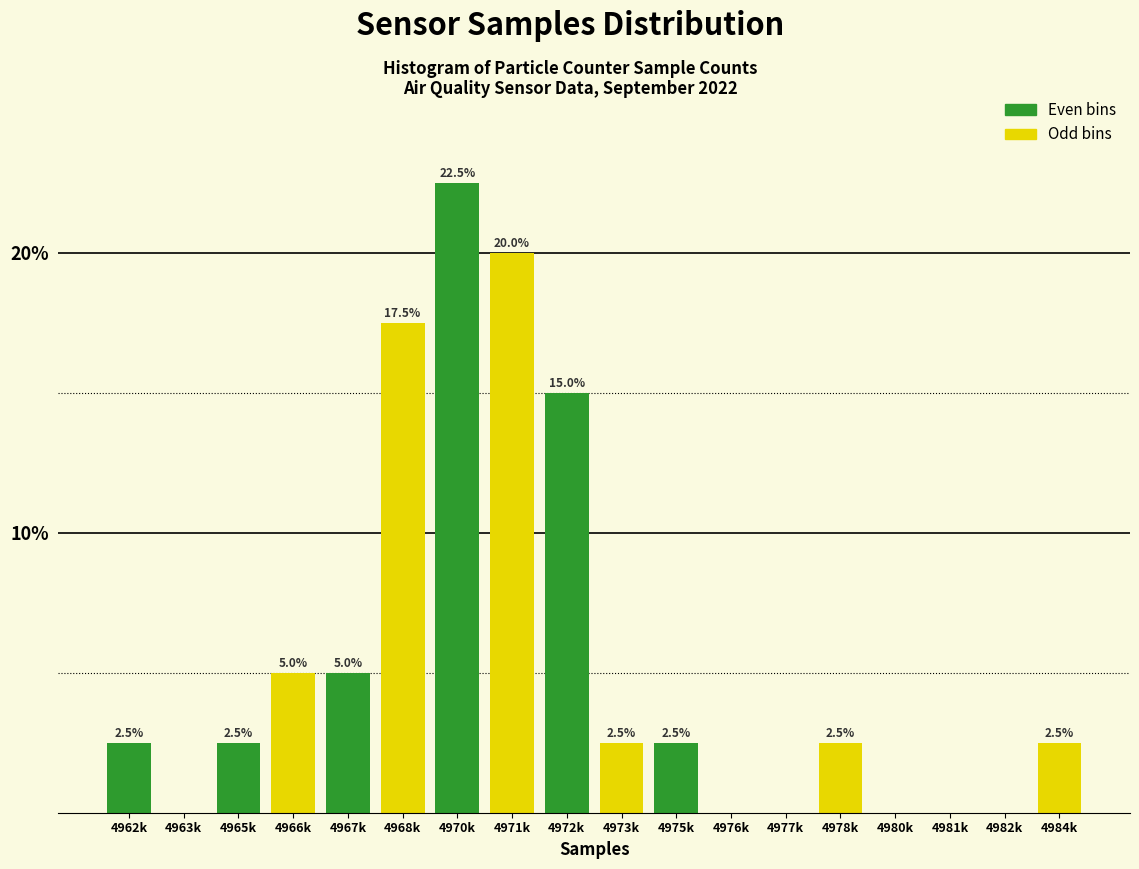

Reading left to right, what are all the values shown in this chart?

4962k=2.5	4963k=0.0	4965k=2.5	4966k=5.0	4967k=5.0	4968k=17.5	4970k=22.5	4971k=20.0	4972k=15.0	4973k=2.5	4975k=2.5	4976k=0.0	4977k=0.0	4978k=2.5	4980k=0.0	4981k=0.0	4982k=0.0	4984k=2.5